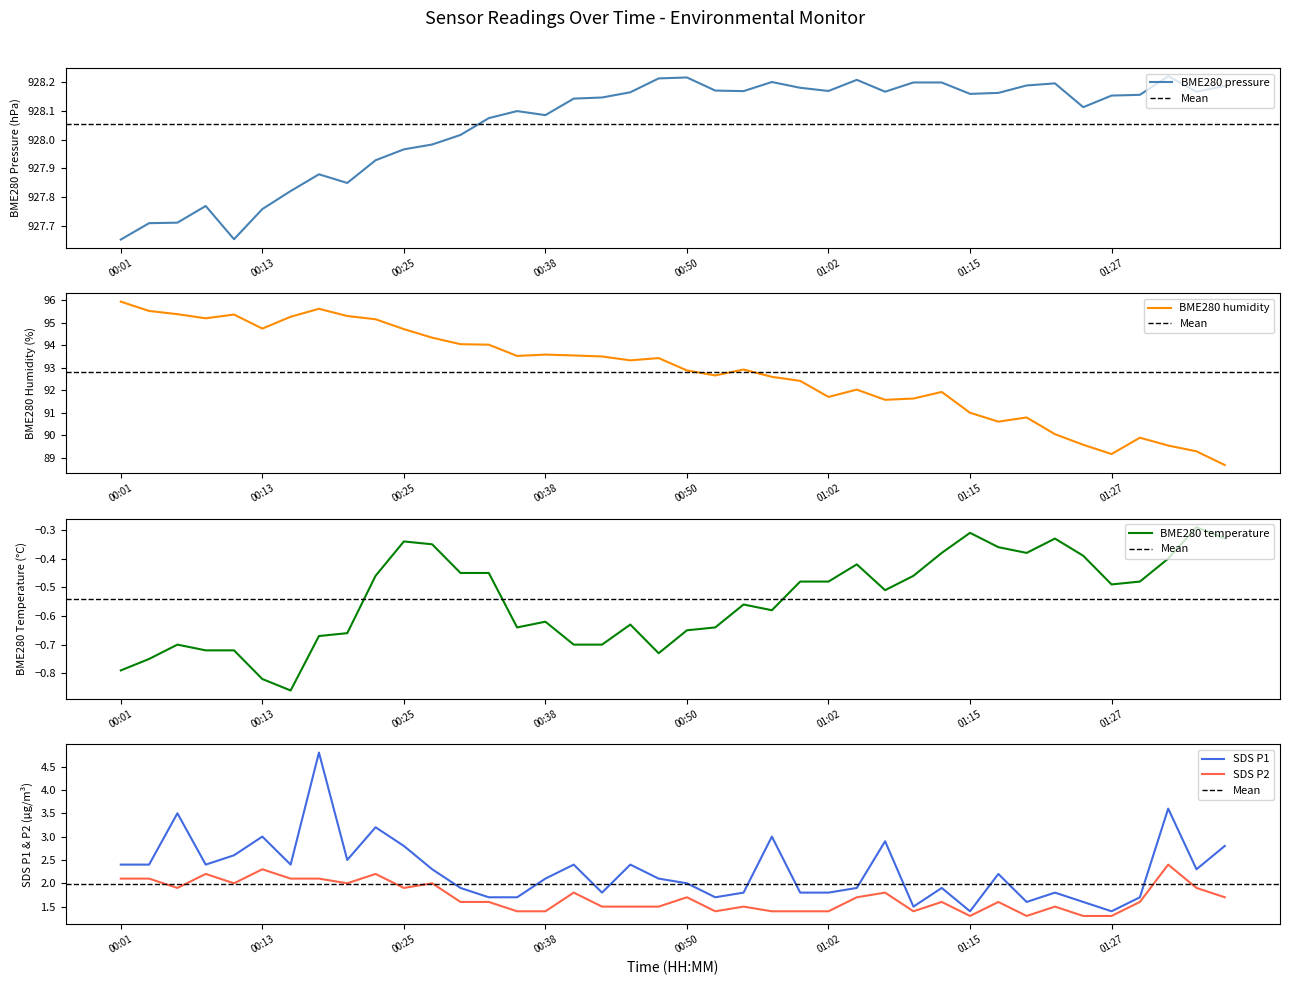

What is the label of the 30th point from the right?

00:25